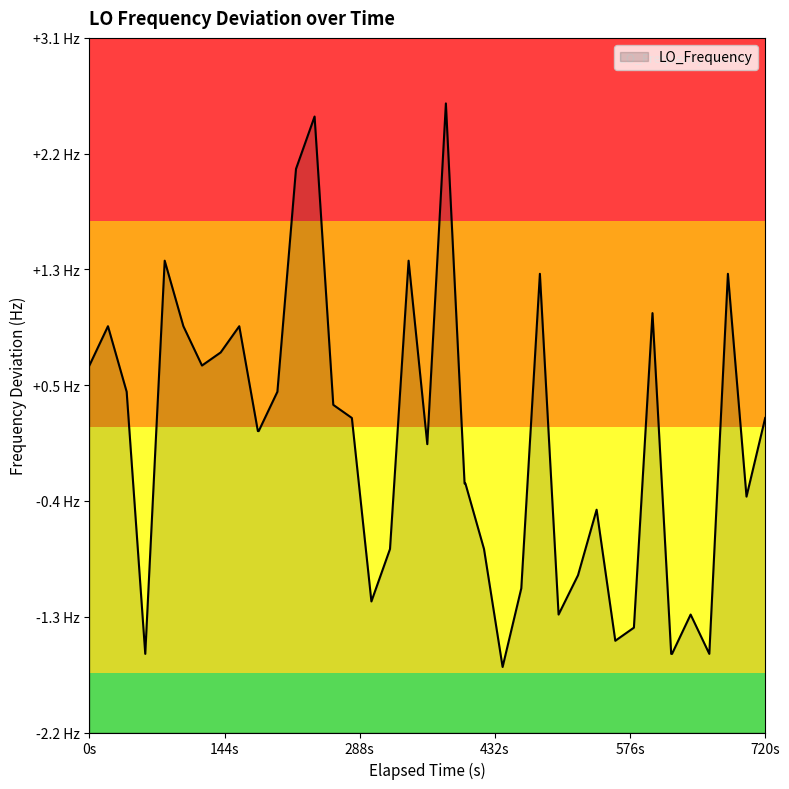

How many interior local peaks (higher than both neighbors) does the data have?

11